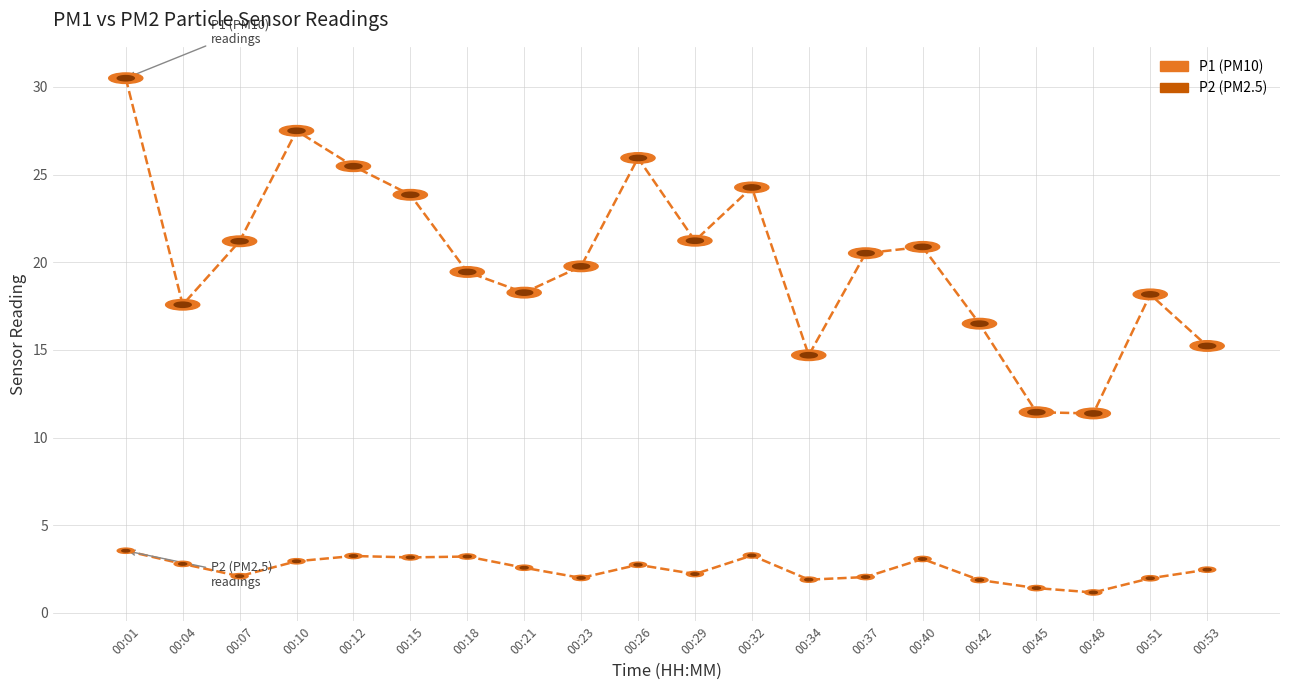

What is the smallest value displayed?

1.2